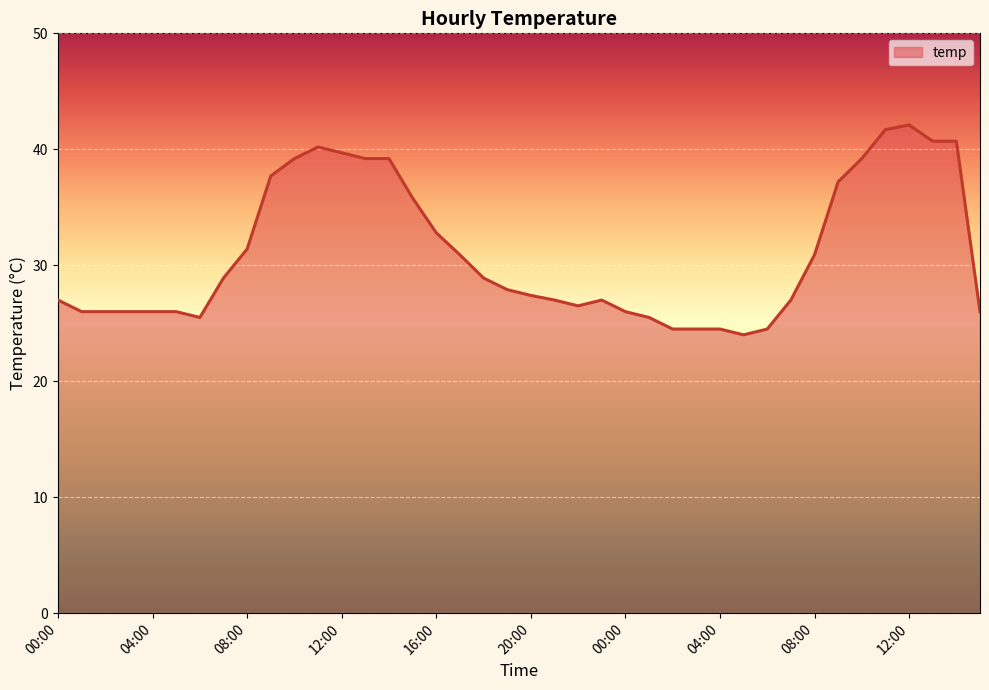

What is the maximum value shown in the chart?

42.1